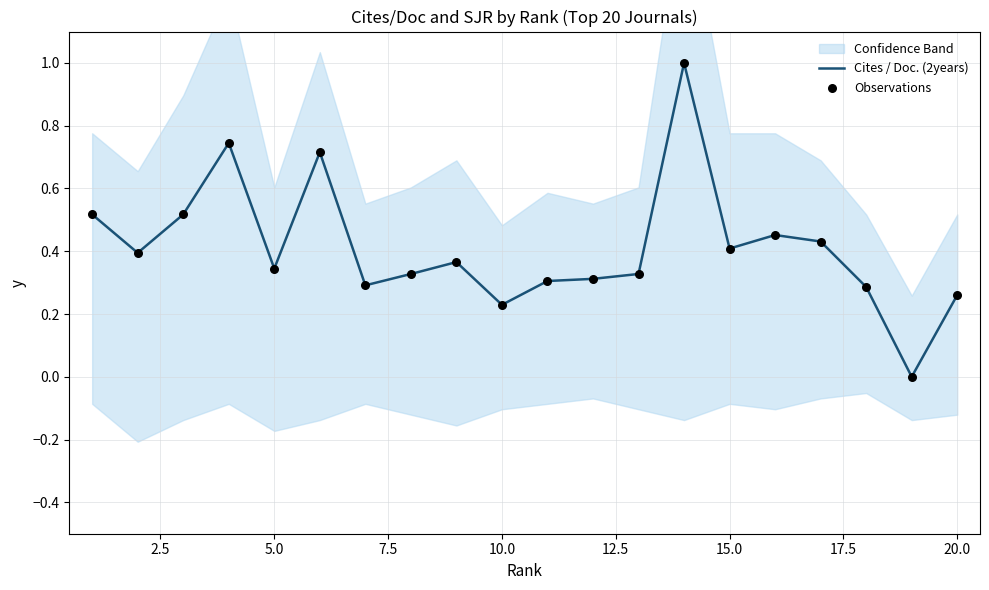

What is the maximum value for Cites / Doc. (2years)?

1.0